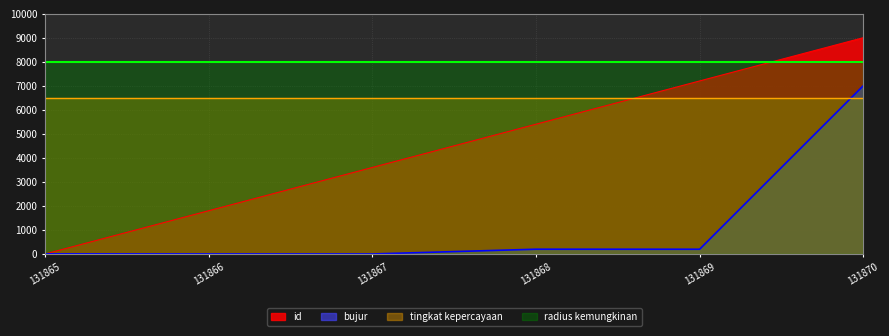

Between 131865 and 131867, which series saw the biggest shift?

id